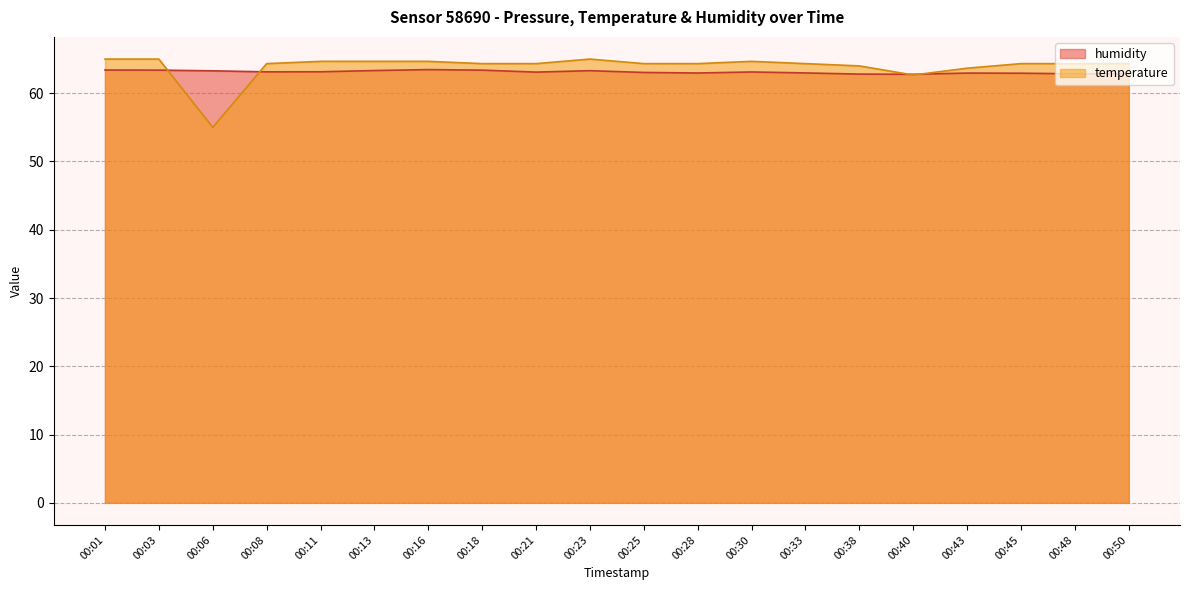

What is the minimum value shown in the chart?

55.0